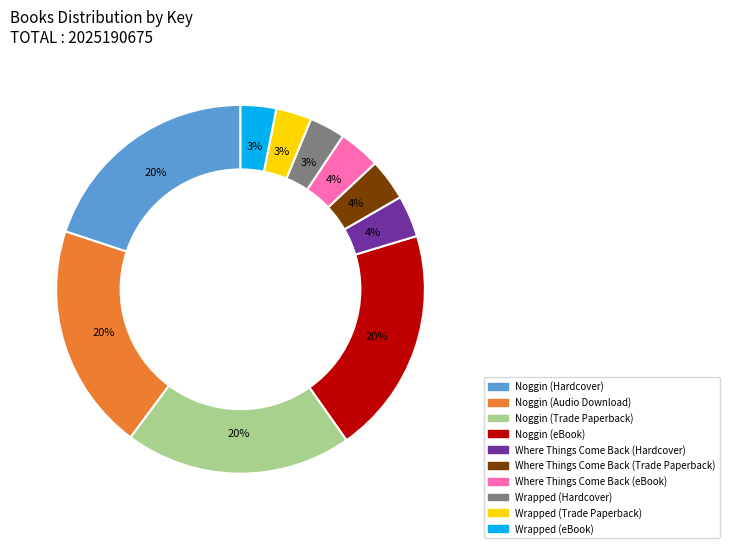

Do Noggin (Trade Paperback) and Wrapped (Trade Paperback) together represent more than half of the pie?

No